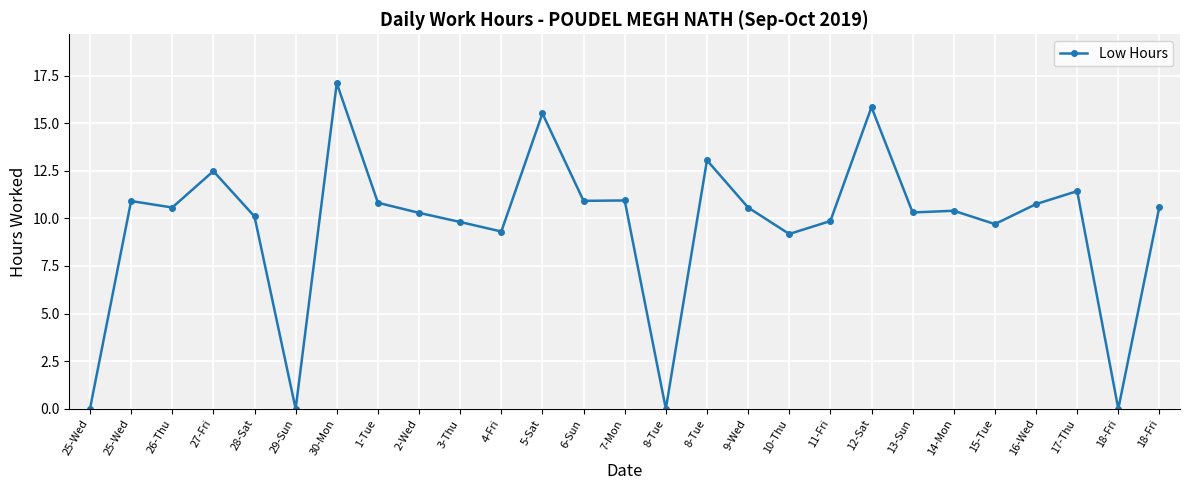

Approximately how many times larger is the value at 13-Sun compared to 26-Thu?

1.0